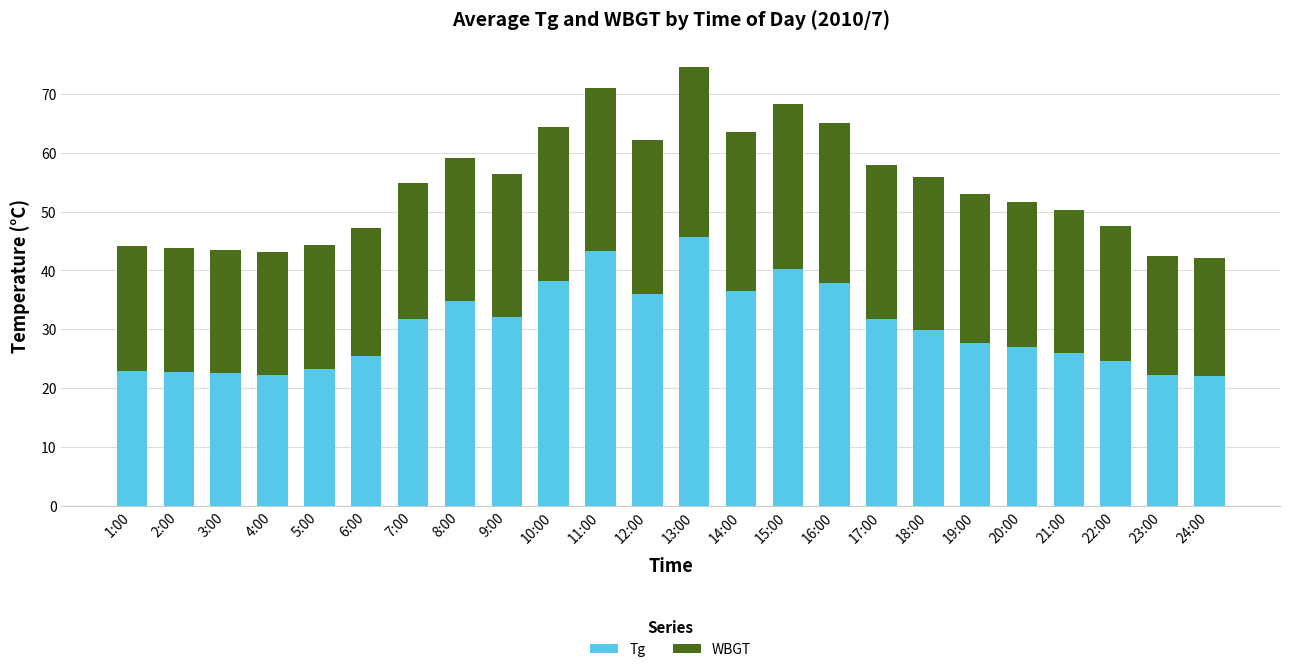

How many distinct data groups are displayed?

2